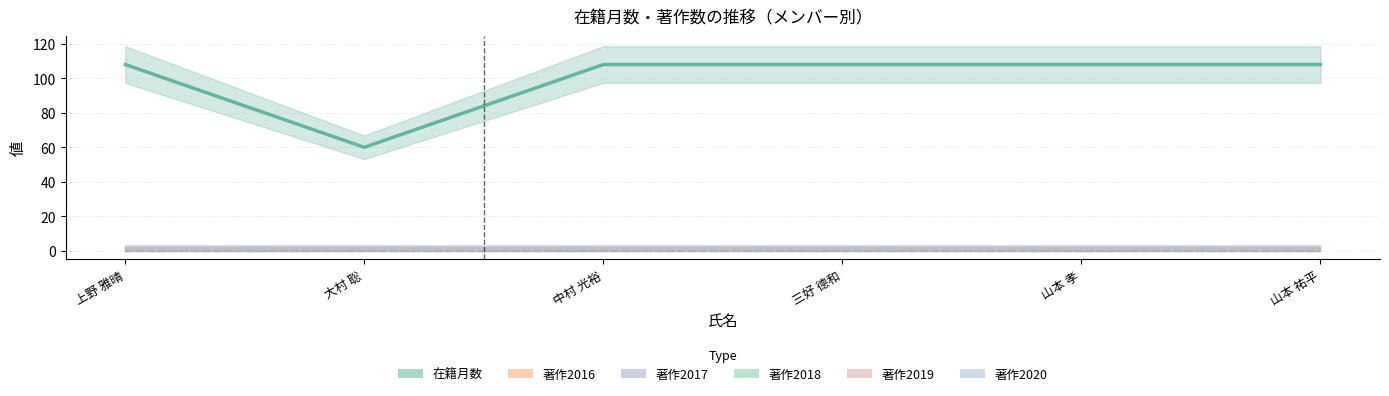

Reading right to left, list all the values displayed in this chart.

在籍月数: 108	108	108	108	60	108
著作2016: 0	0	0	0	0	0
著作2017: 0	0	0	0	0	0
著作2018: 0	0	0	0	0	0
著作2019: 0	0	0	0	0	0
著作2020: 0	0	0	0	0	0